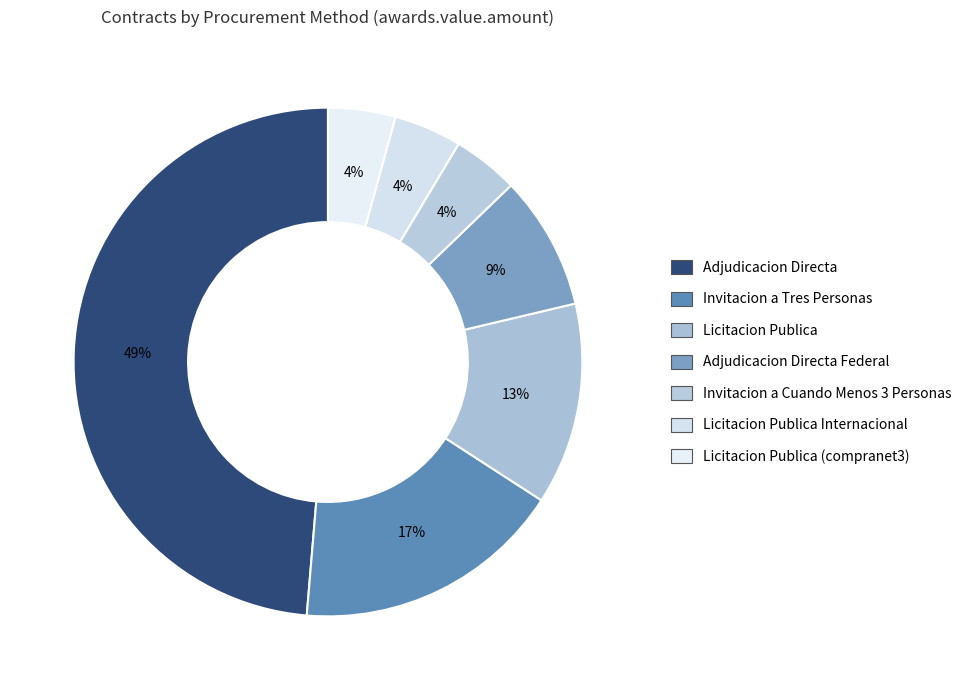

Count the number of slices in the pie.

7